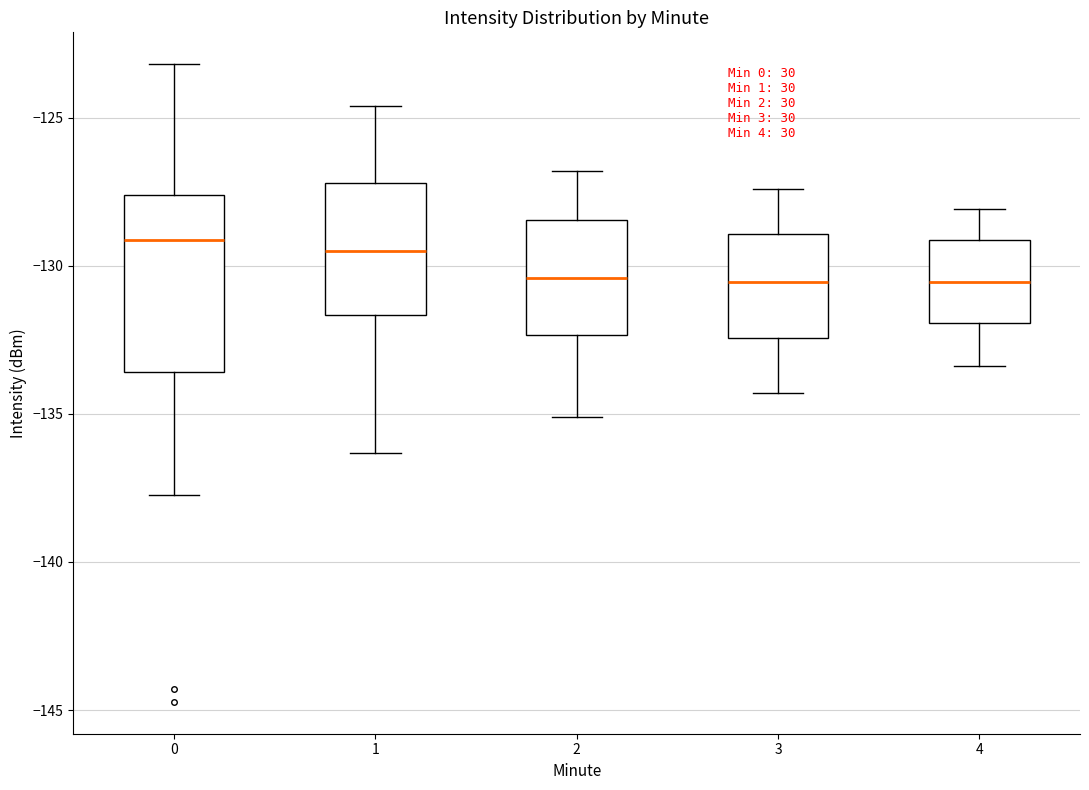

Reading left to right, transcribe this box plot: for each box, give where its median line is, the range the box spans, and where its two whiskers end, as read against the y-axis. The values are not printed on the chart, so give them approximately, as read against the axis.

0: median -129.0, box -133.5 to -127.5, whiskers -137.5 to -123.0
1: median -129.5, box -131.5 to -127.0, whiskers -136.5 to -124.5
2: median -130.5, box -132.5 to -128.5, whiskers -135.0 to -127.0
3: median -130.5, box -132.5 to -129.0, whiskers -134.5 to -127.5
4: median -130.5, box -132.0 to -129.0, whiskers -133.5 to -128.0